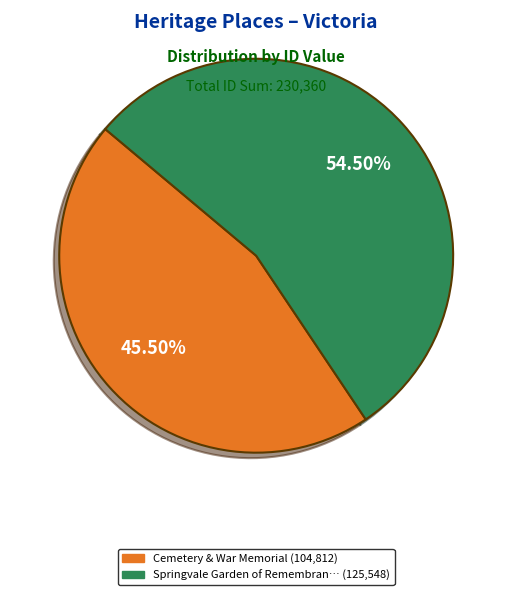

Is there a majority slice in this chart?

Yes